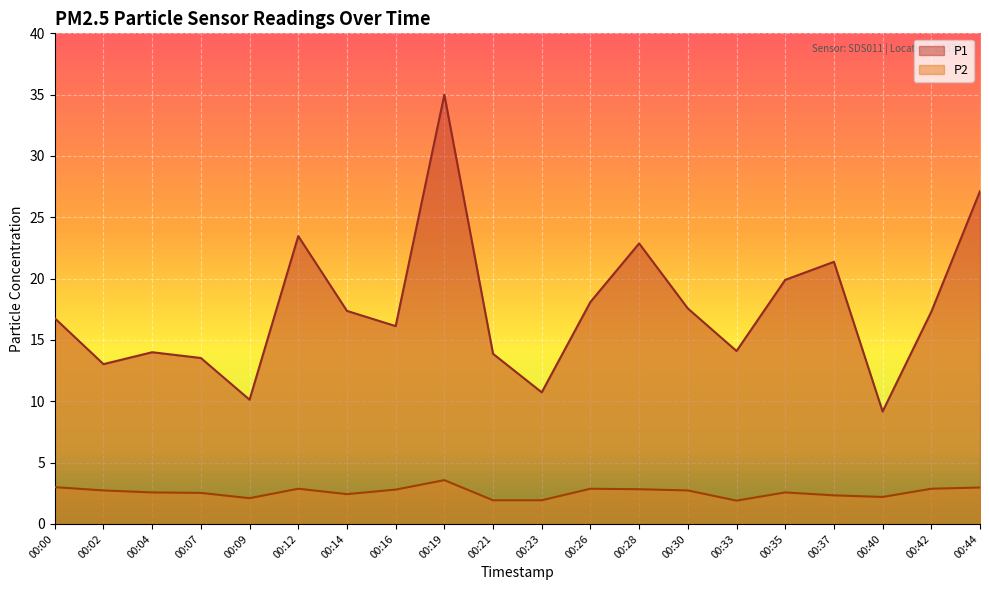

Which category has the lowest value in the P2 series?

00:33